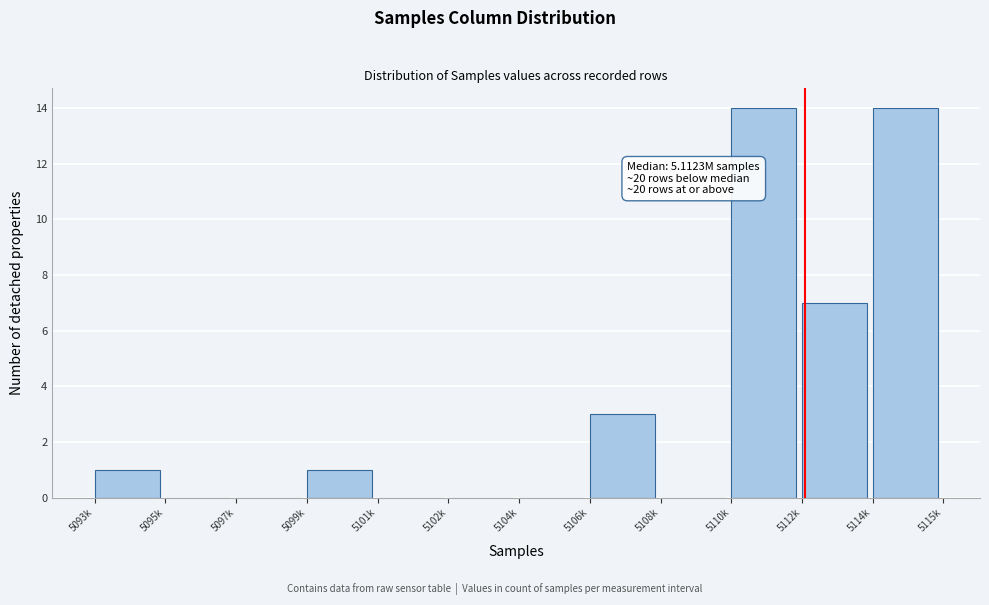

Reading left to right, extract all data points from this chart.

5093k=1	5095k=0	5097k=0	5099k=1	5101k=0	5102k=0	5104k=0	5106k=3	5108k=0	5110k=14	5112k=7	5114k=14